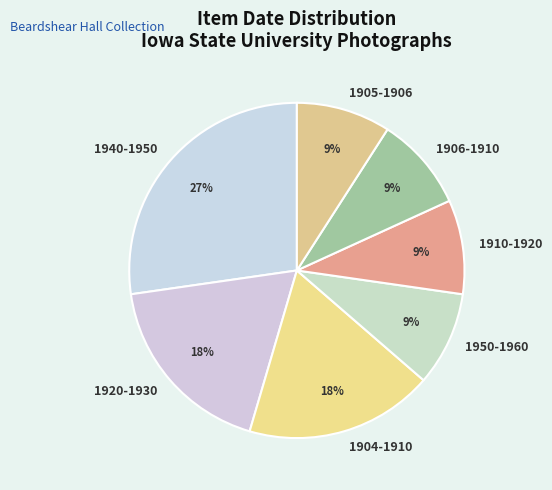

Is the sum of 1905-1906 and 1906-1910 greater than half?

No